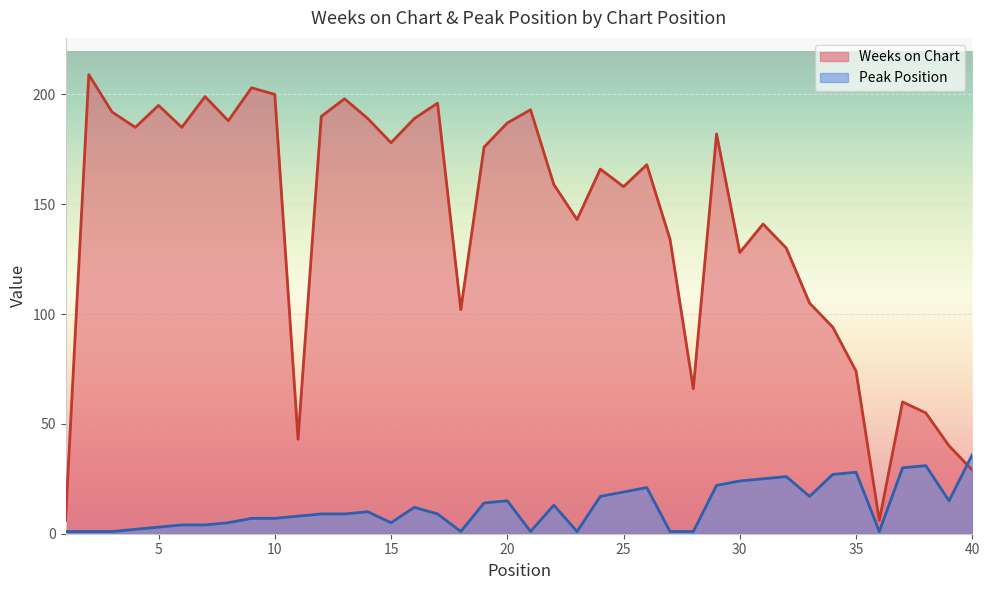

How many intersections are there between Weeks on Chart and Peak Position?

1